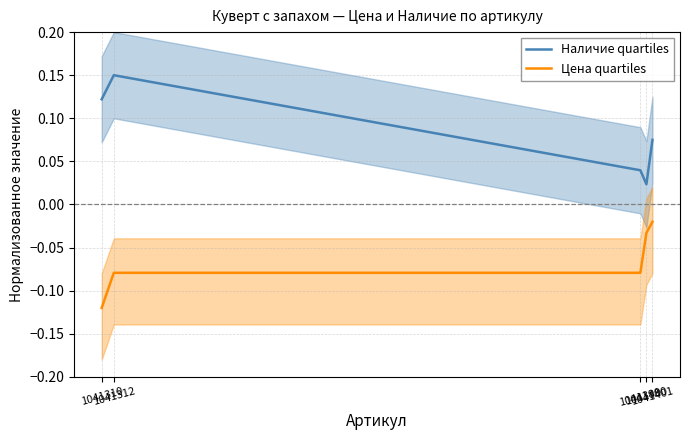

True or false: Цена quartiles and Наличие quartiles cross at least once.

False